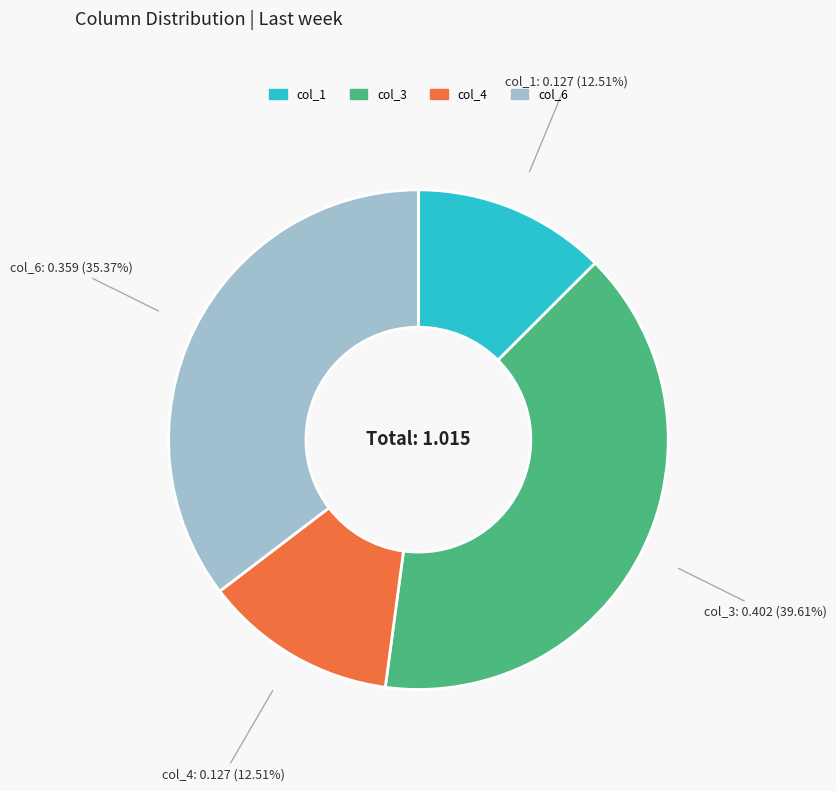

To the nearest percent, what is the average slice percentage?

25%